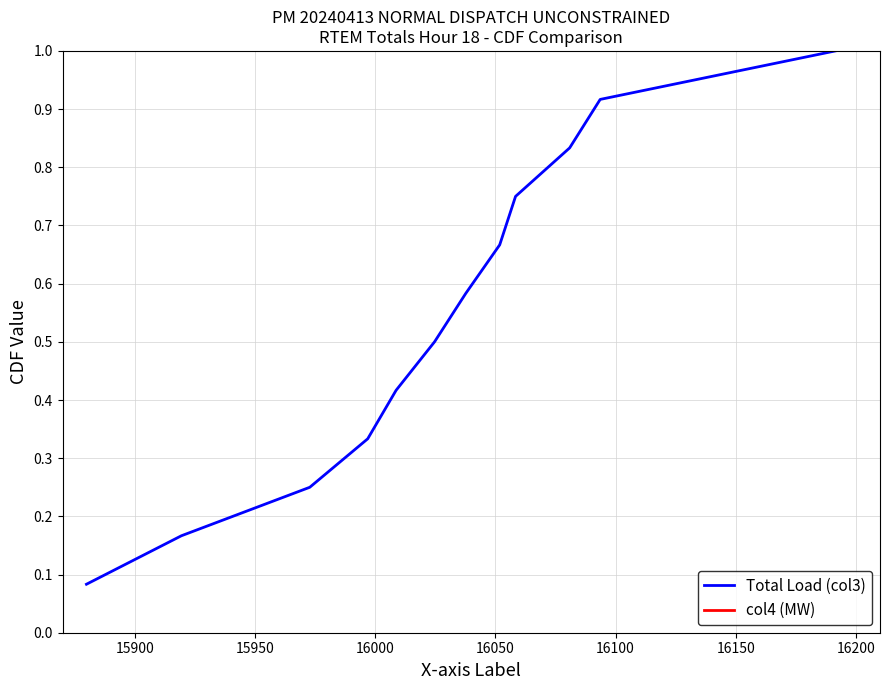

What is the highest value of the Total Load (col3) series?

1.0